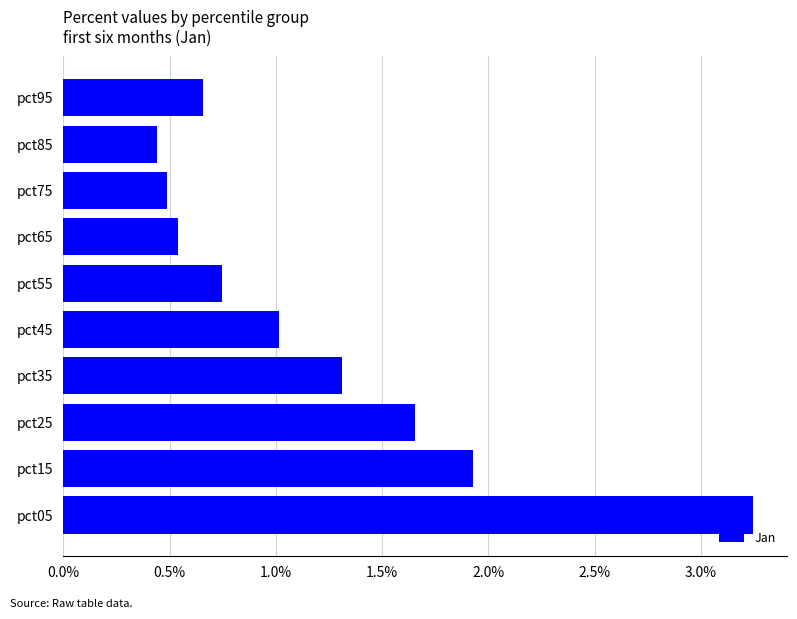

What is the difference between the maximum and minimum values?

2.8